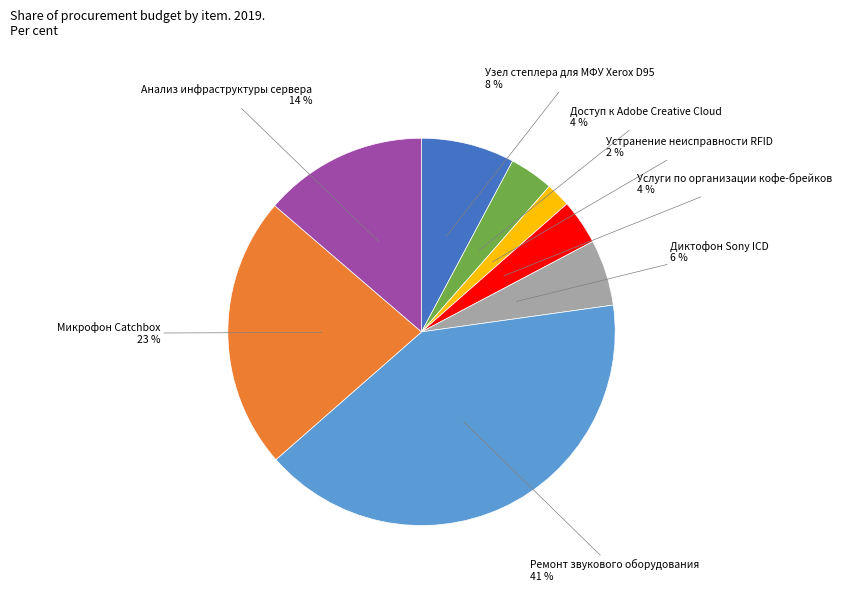

How many slices are in this pie chart?

8